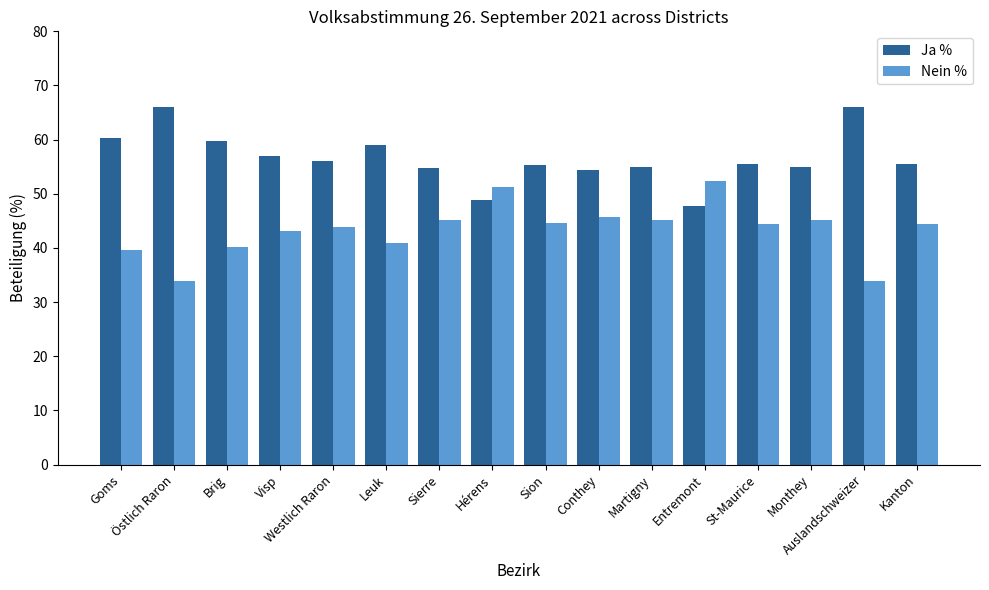

What is the maximum value for Nein %?

52.3